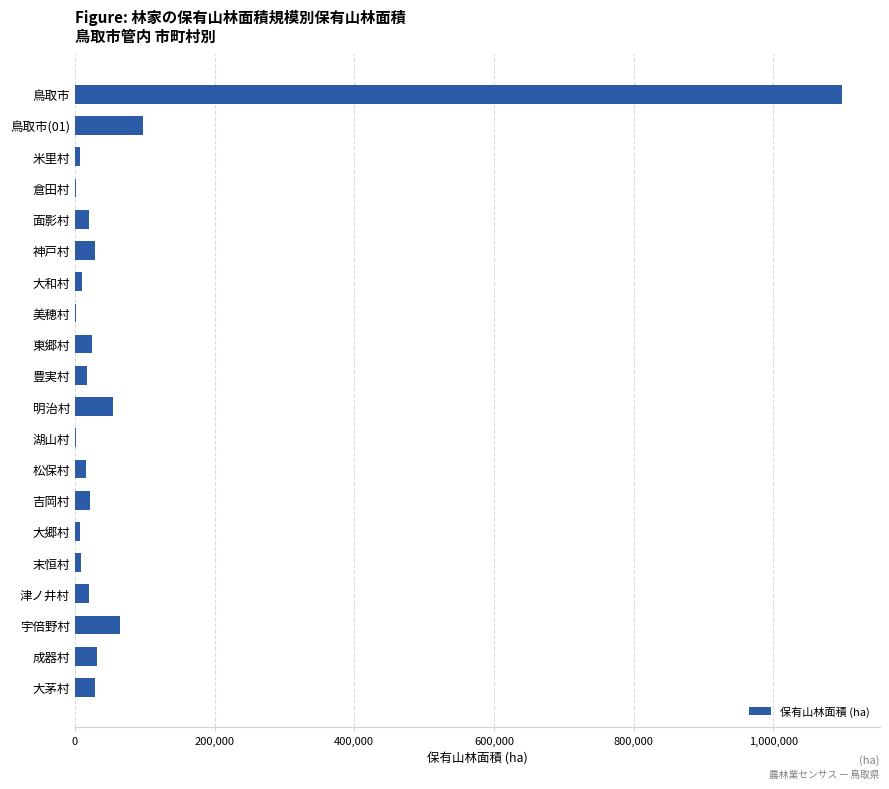

At which category does the chart reach its peak across all series?

鳥取市